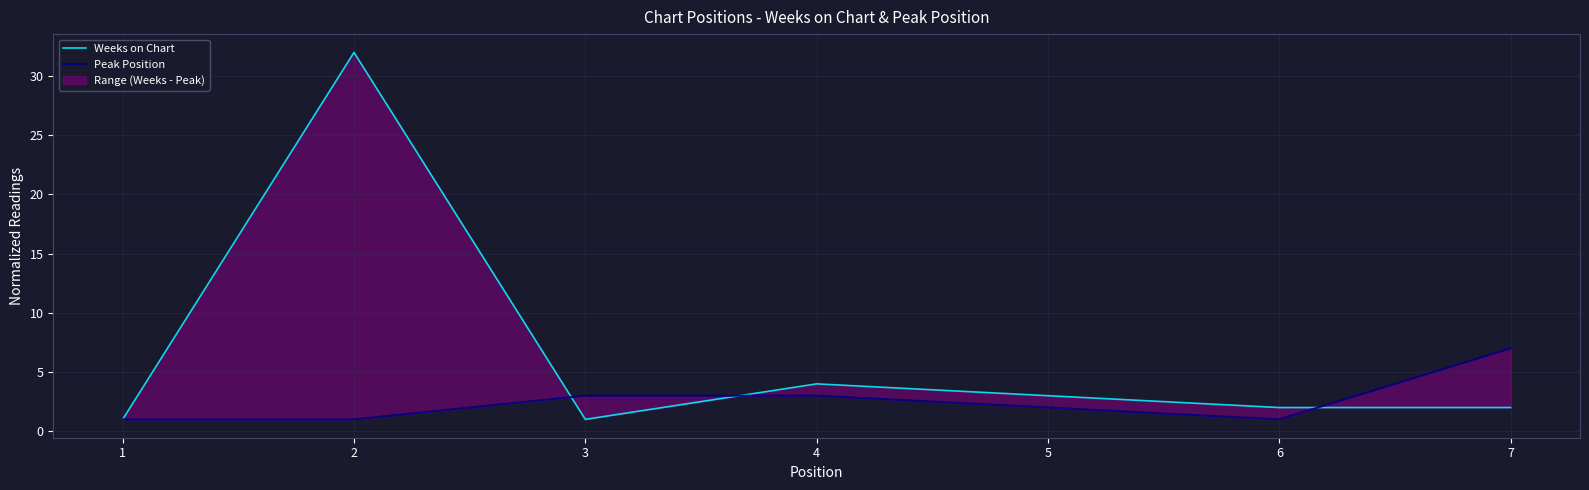

Reading right to left, extract all data points from this chart.

Weeks on Chart: 2	2	3	4	1	32	1
Peak Position: 7	1	2	3	3	1	1